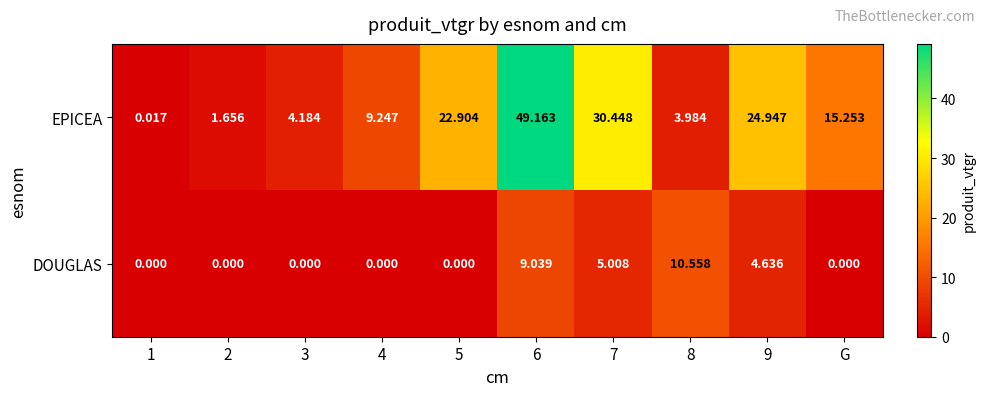

How many data points does each series have?

10